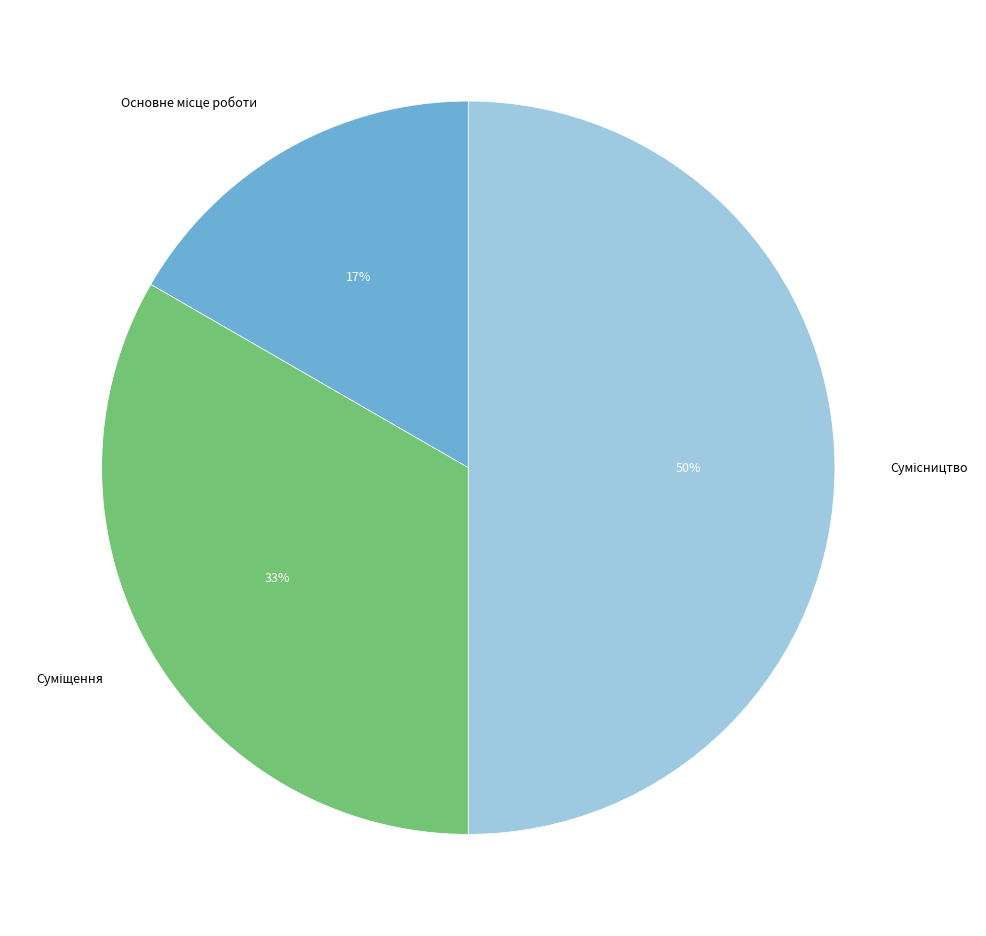

To the nearest percent, what is the average slice percentage?

33%